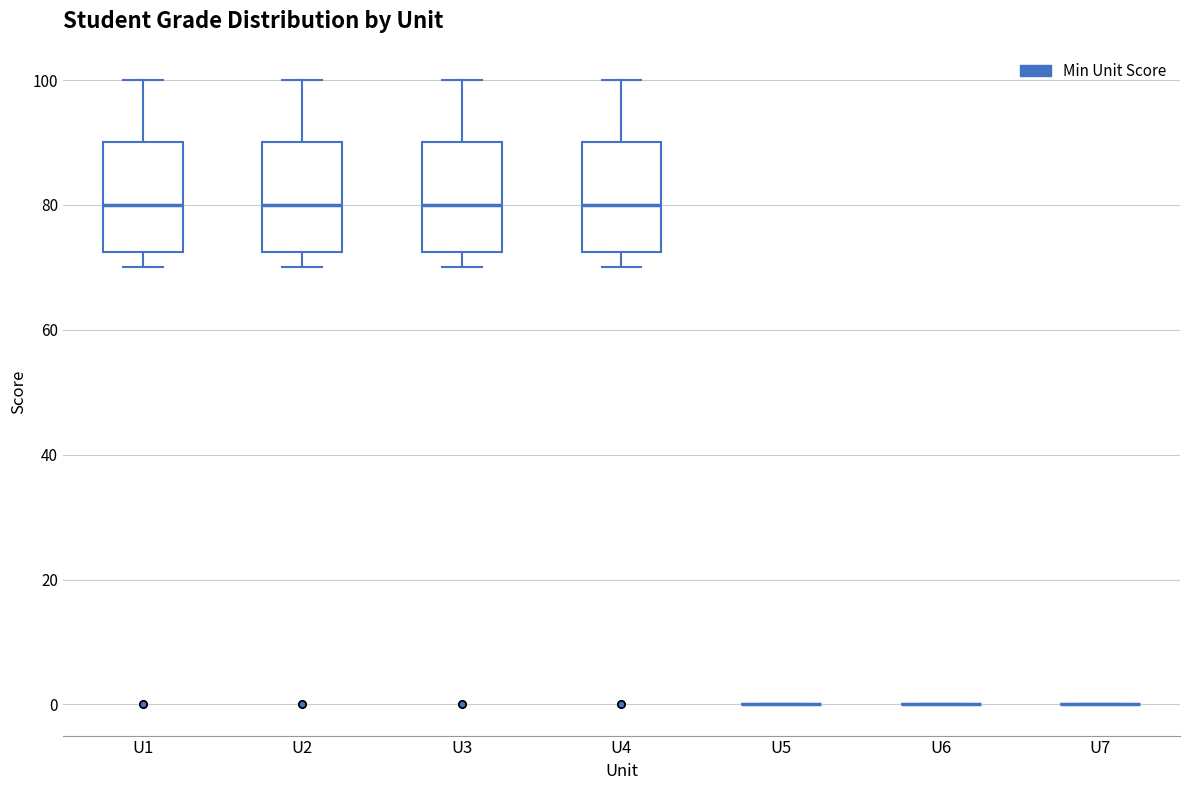

Reading left to right, transcribe this box plot: for each box, give where its median line is, the range the box spans, and where its two whiskers end, as read against the y-axis. The values are not printed on the chart, so give them approximately, as read against the axis.

U1: median 80, box 72 to 90, whiskers 70 to 100
U2: median 80, box 72 to 90, whiskers 70 to 100
U3: median 80, box 72 to 90, whiskers 70 to 100
U4: median 80, box 72 to 90, whiskers 70 to 100
U5: box collapsed to a line at 0, whiskers 0 to 0
U6: box collapsed to a line at 0, whiskers 0 to 0
U7: box collapsed to a line at 0, whiskers 0 to 0